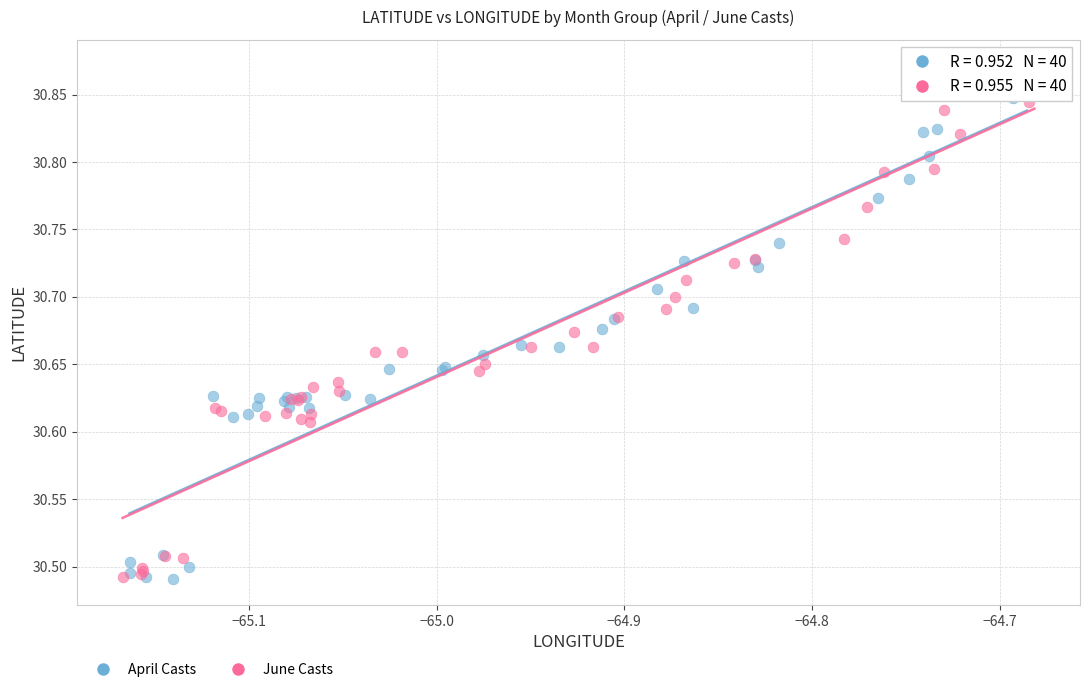

Which series has the widest spread of Y values?

June Casts